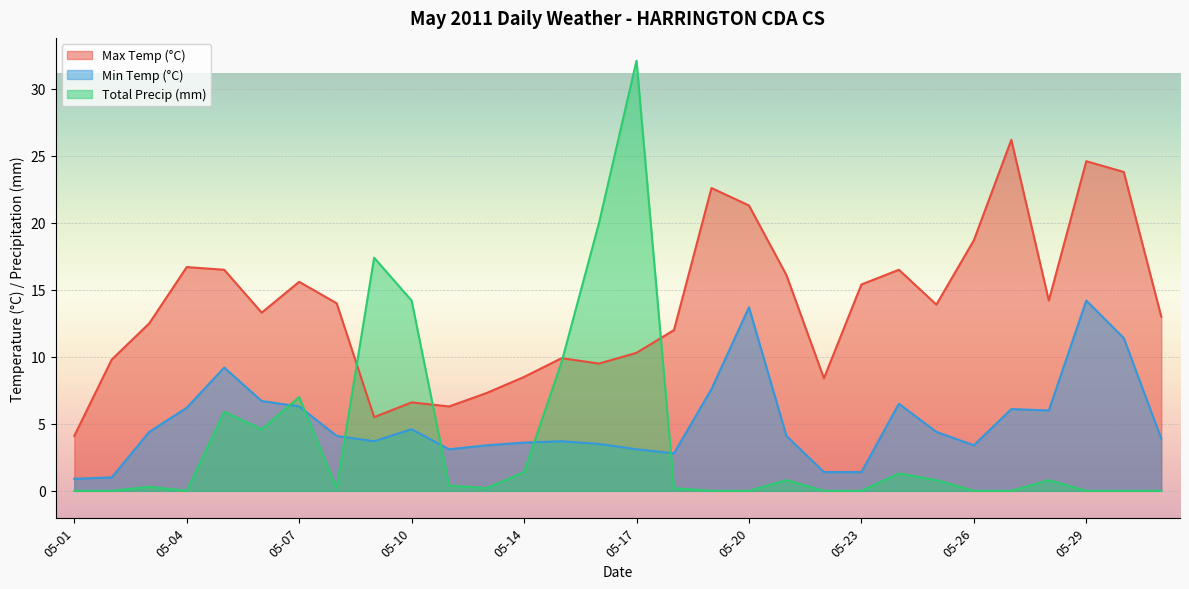

How many values in the Min Temp (°C) series are below 4?

14